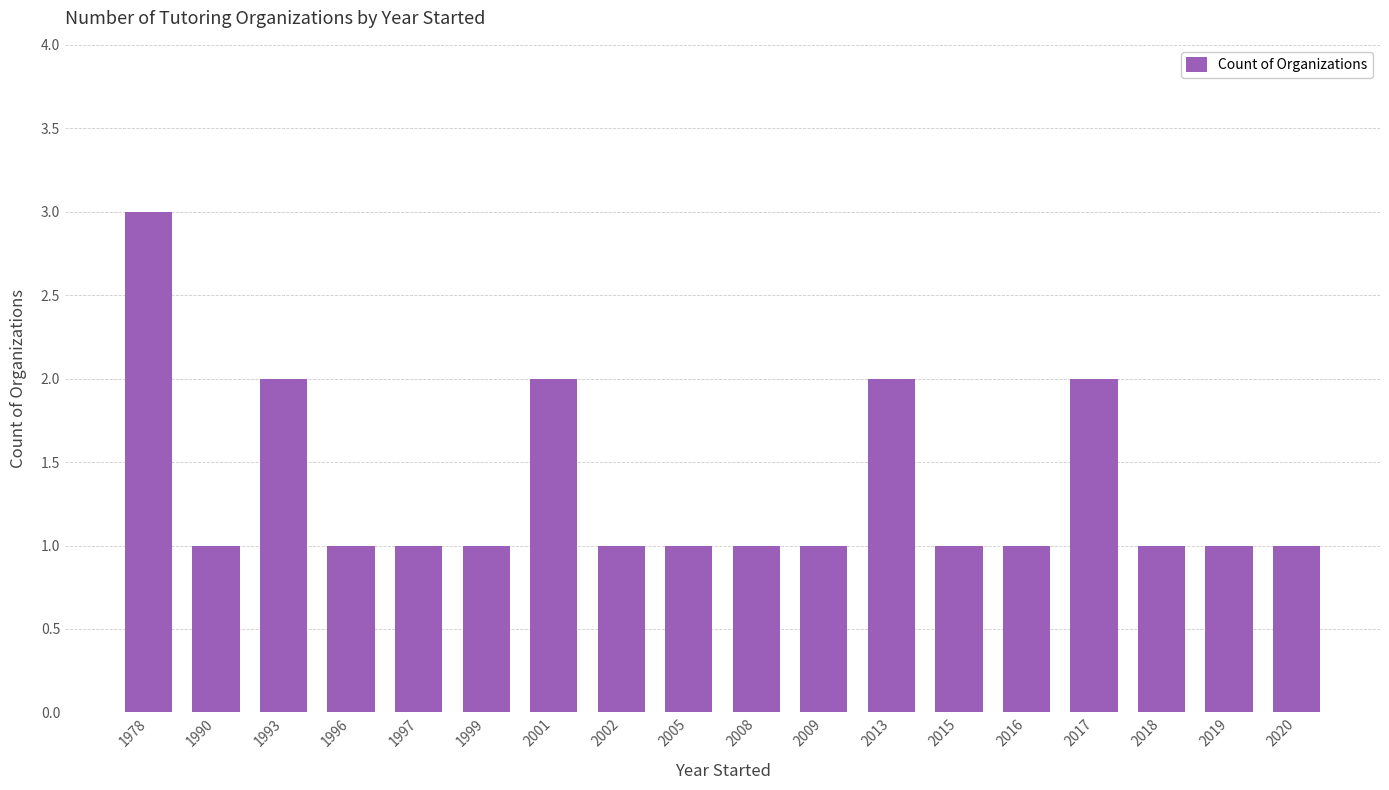

What is the value of the 17th bar from the left?

1